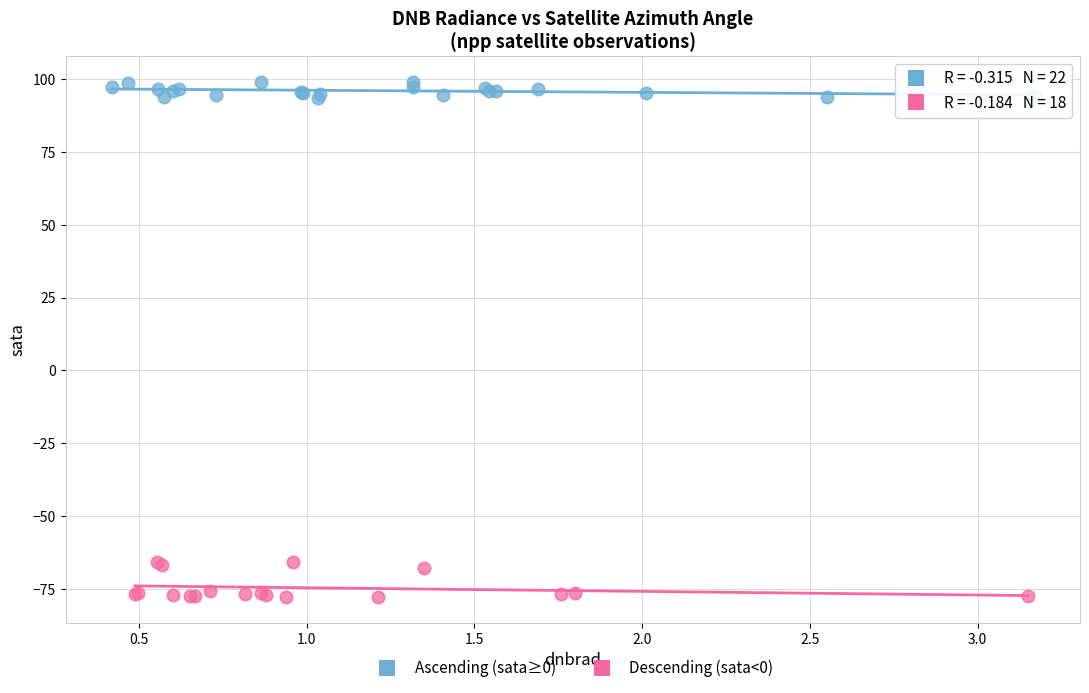

Which series contains the lowest Y value?

Descending (sata<0)